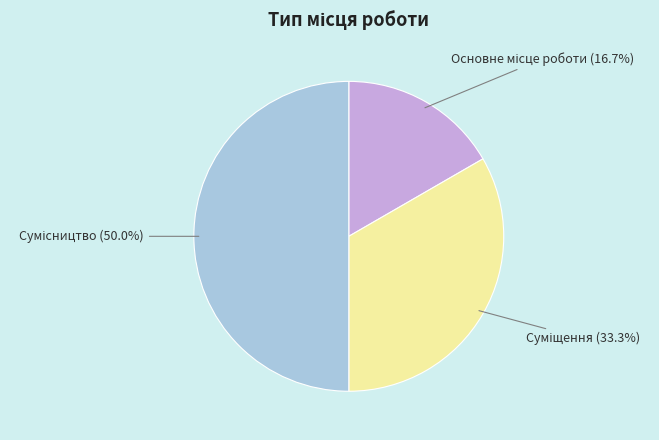

Count the number of slices in the pie.

3